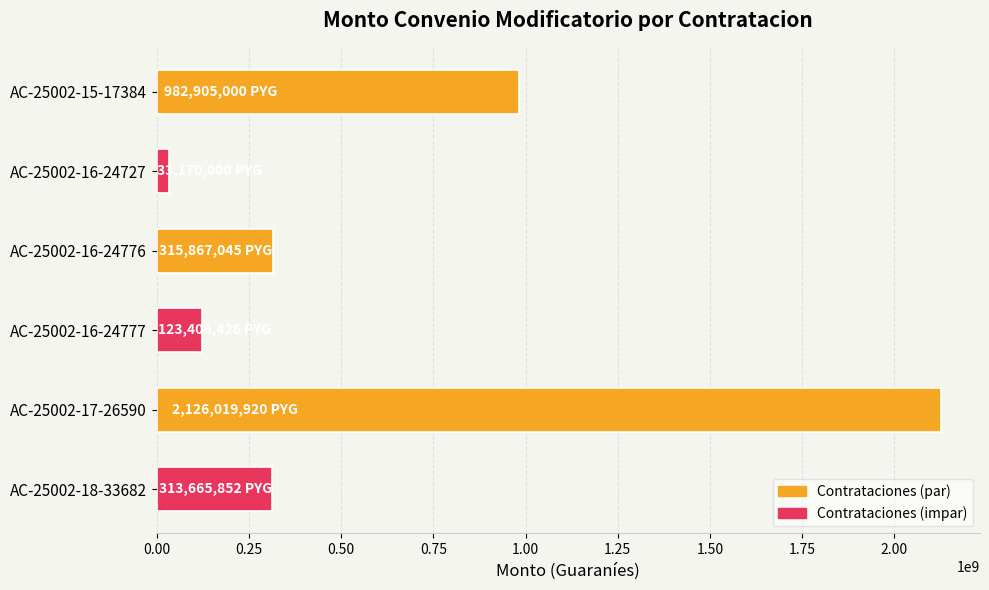

What is the sum of all values?

3895034243